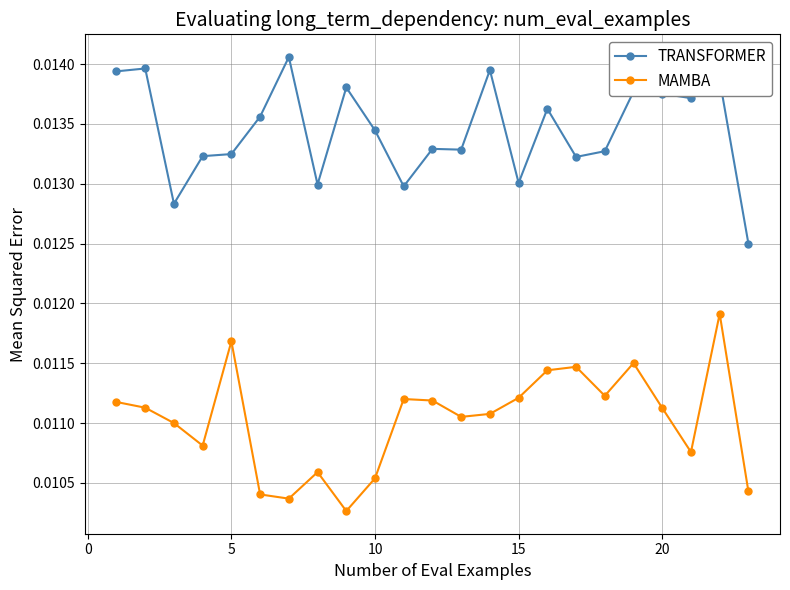

Which series has the largest total across all categories?

TRANSFORMER